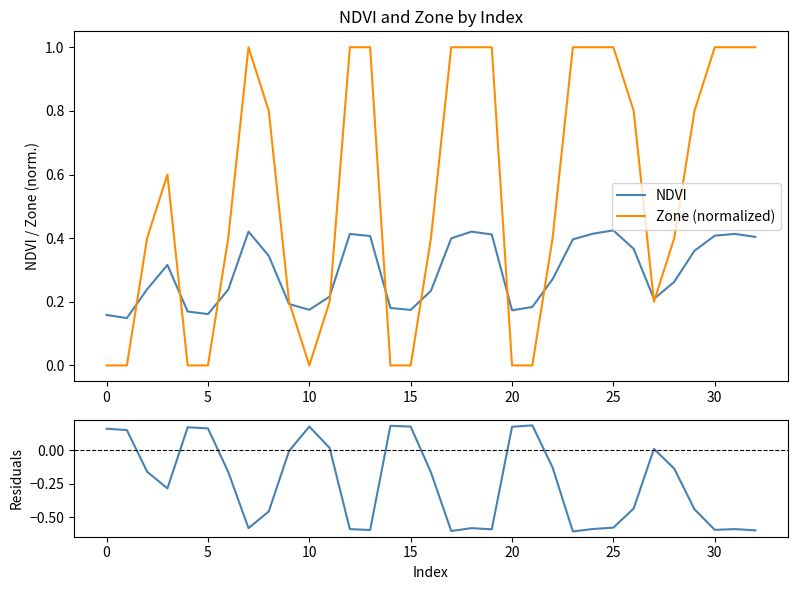

Which series has the largest range (max minus min)?

Zone (normalized)